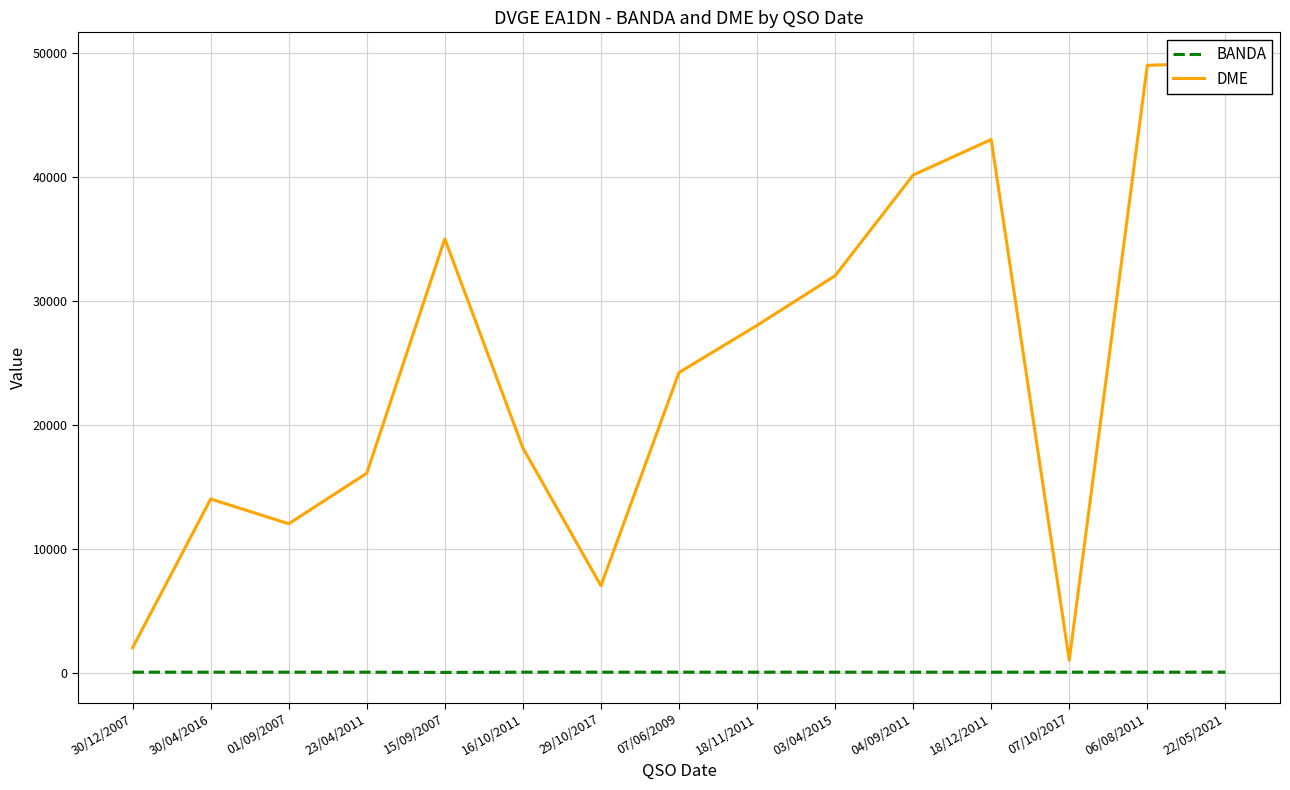

What is the label of the 6th point from the left?

16/10/2011